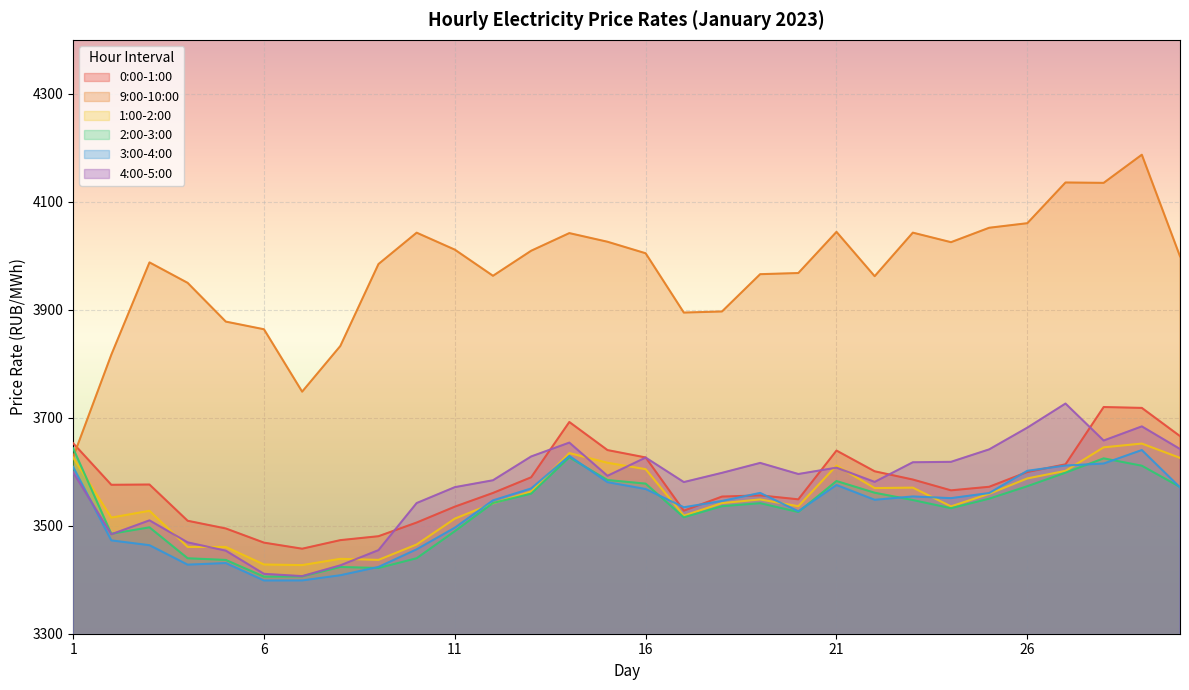

Is it true that 1:00-2:00 equals 2207.6 at 2?

False